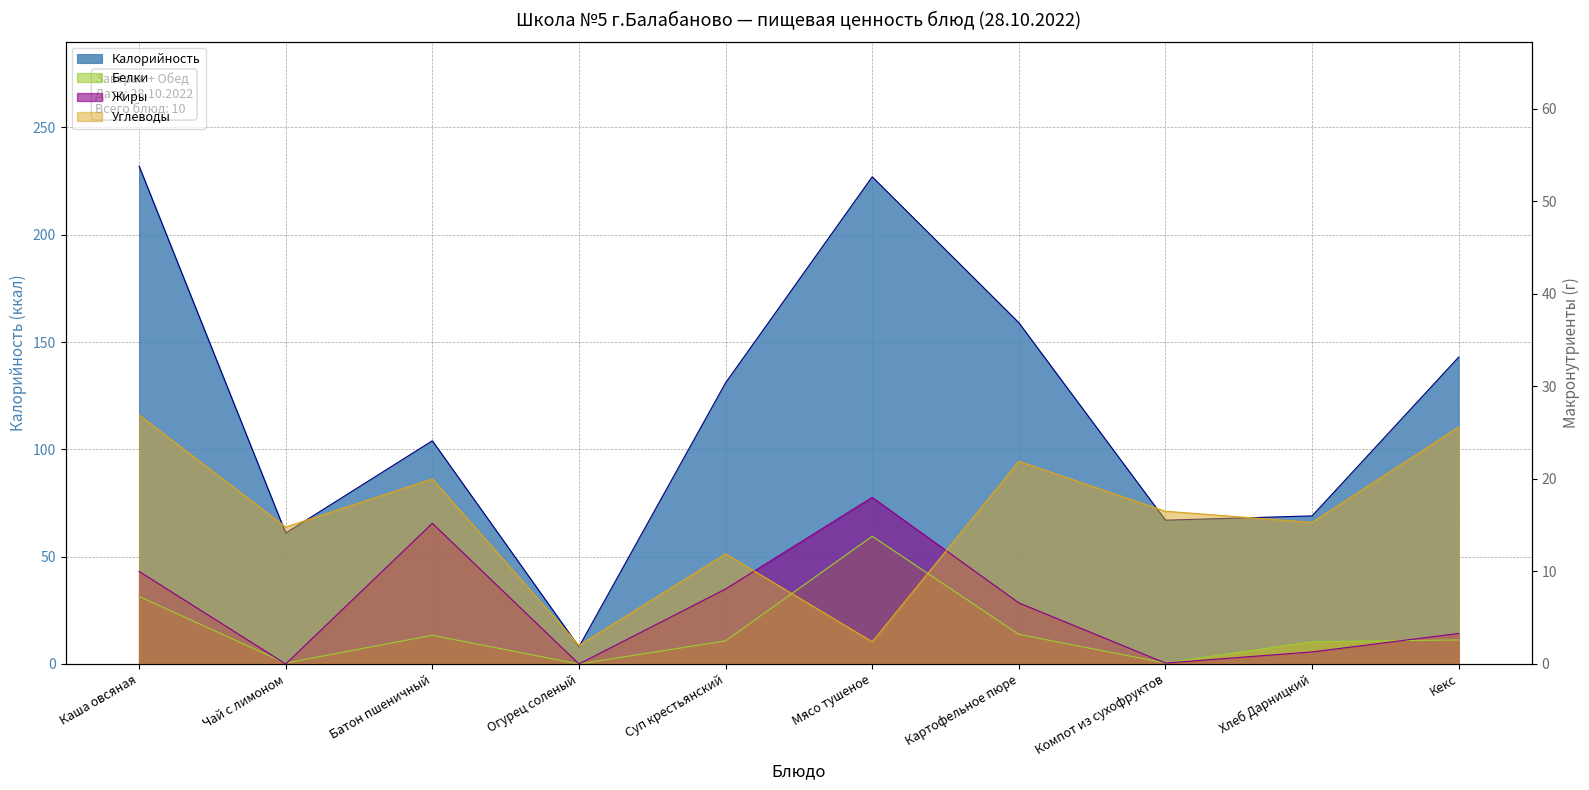

What is the label of the 6th point from the right?

Суп крестьянский